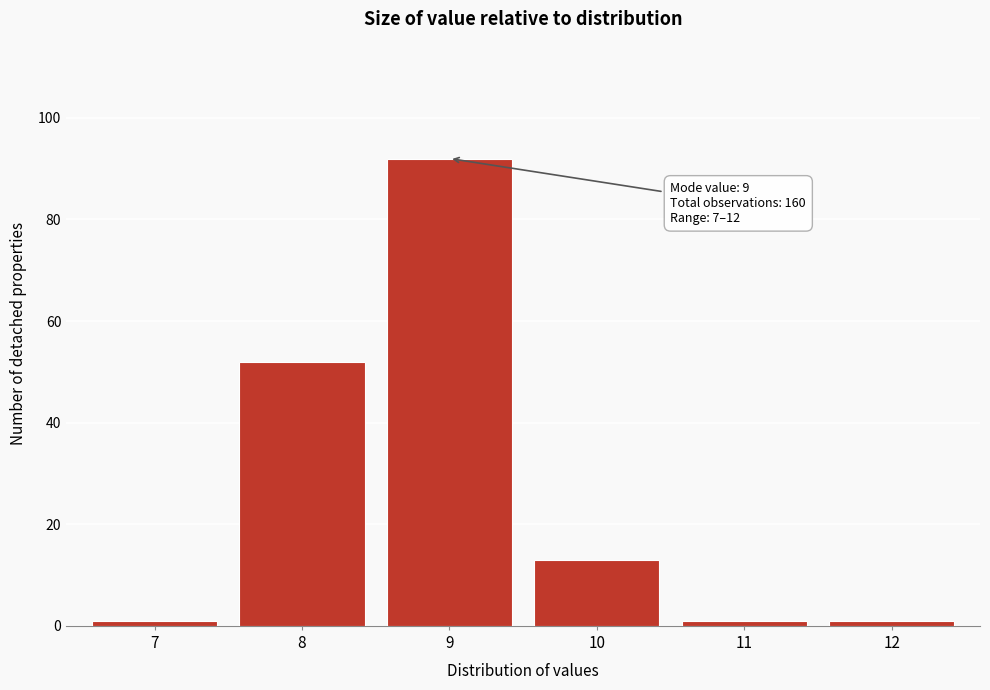

Reading left to right, extract all data points from this chart.

1	52	92	13	1	1